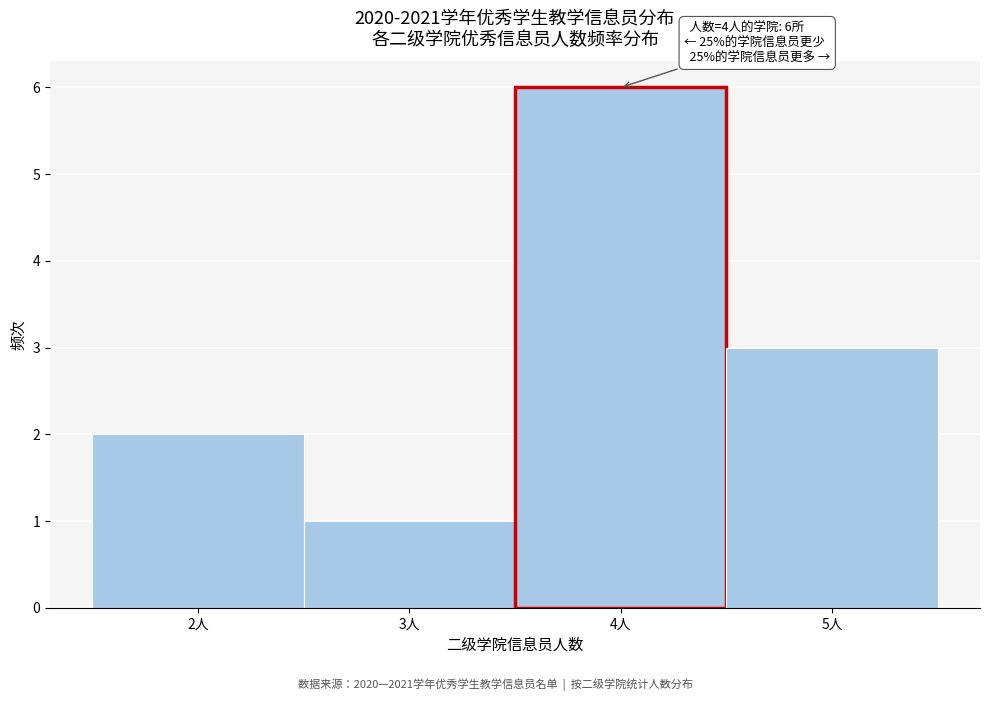

Which range on the x-axis has the tallest bar?

3.5 to 4.5